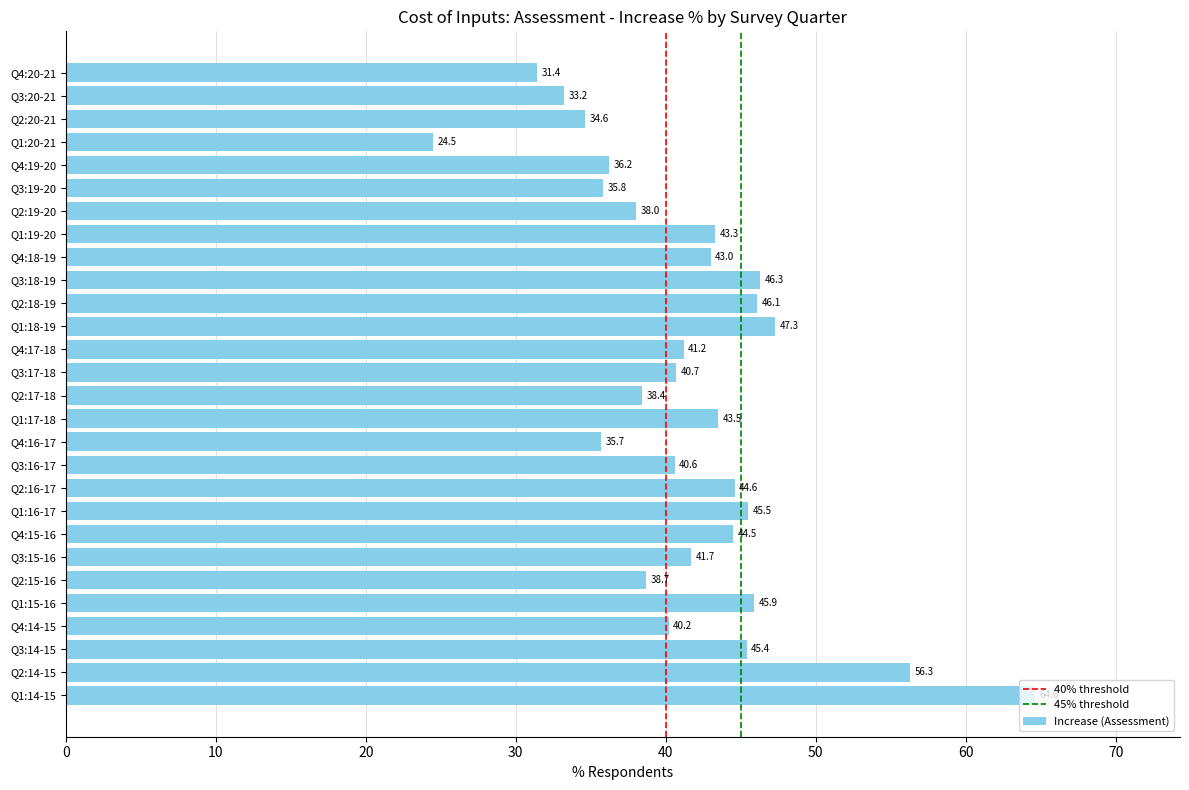

How many values exceed 41?

15